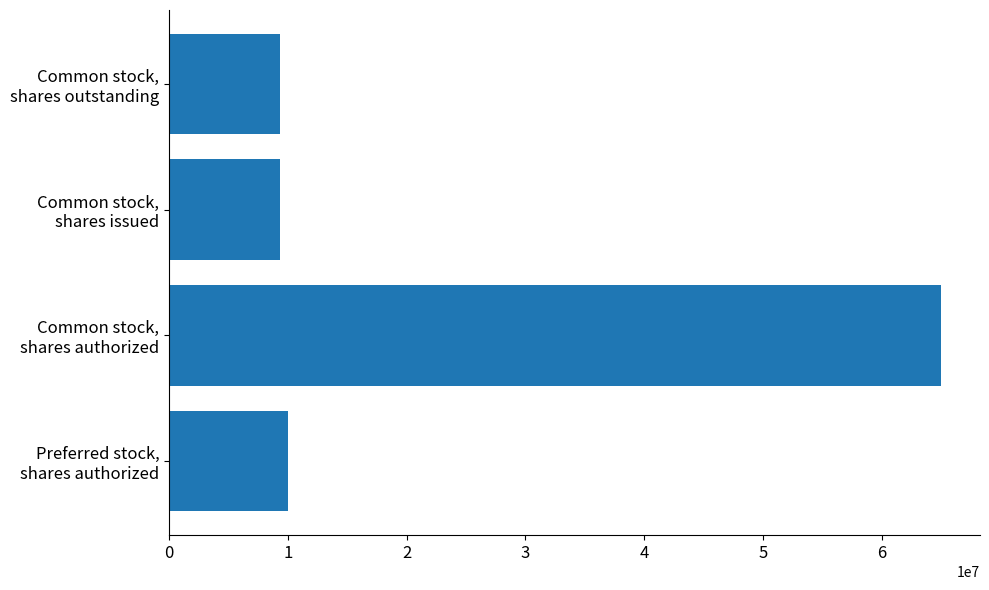

What is the minimum value shown in the chart?

9371000